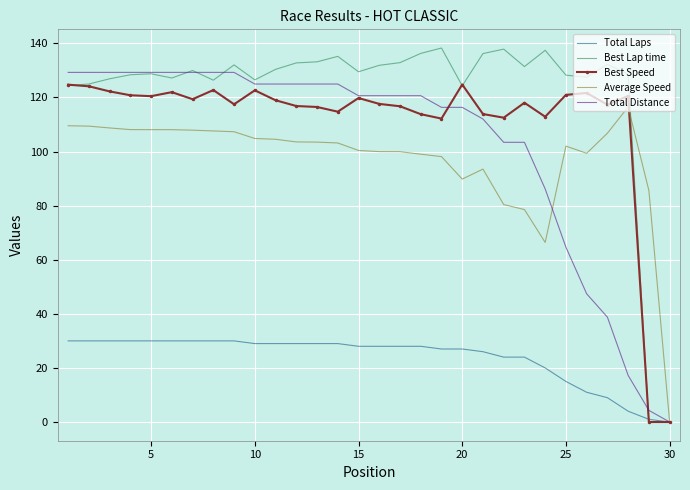

Rank the series by their maximum value, from lowest to highest.

Total Laps, Average Speed, Best Speed, Total Distance, Best Lap time